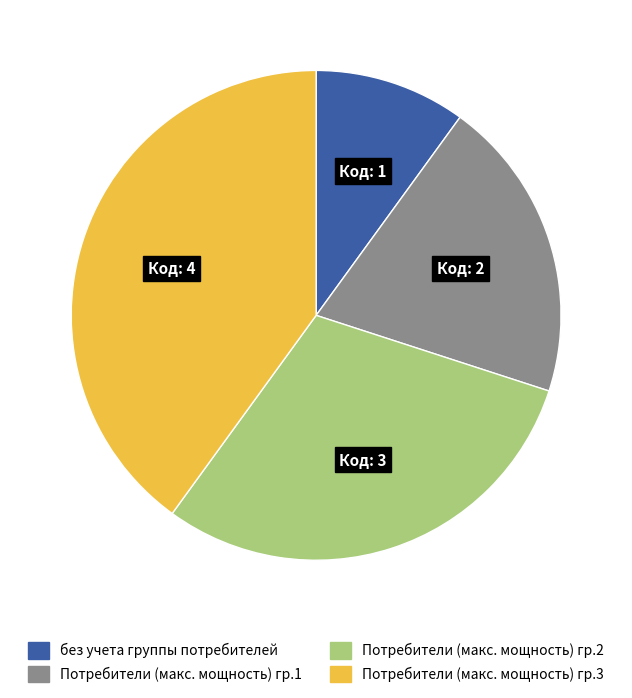

Does any single category account for the majority?

No